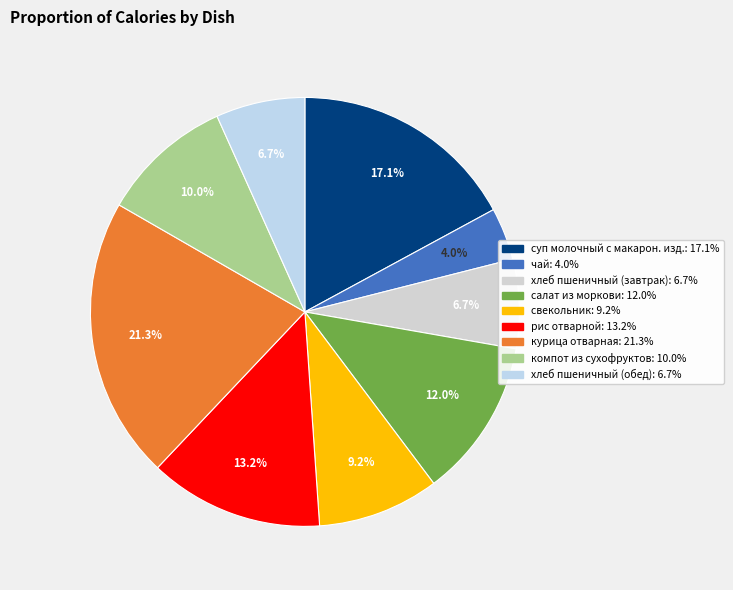

Which has a higher value, суп молочный с макарон. изд. or компот из сухофруктов?

суп молочный с макарон. изд.